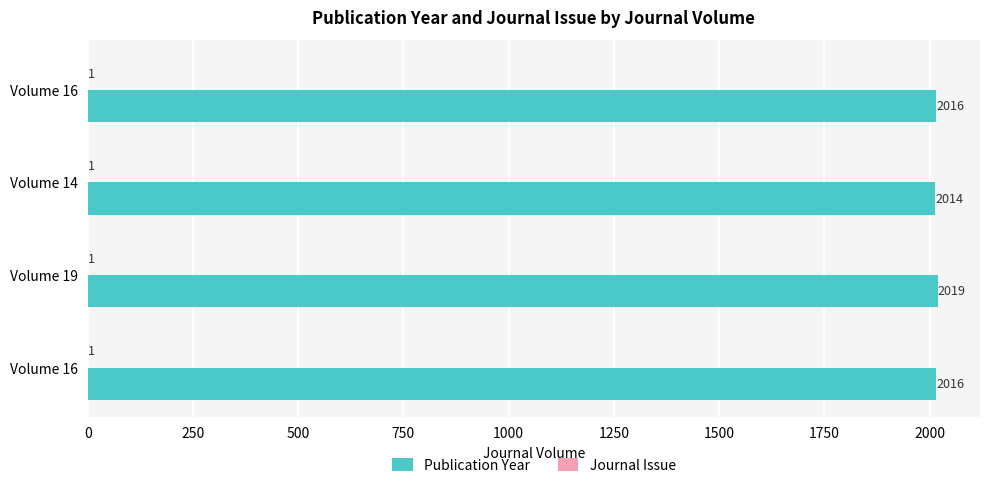

How many data points does each series have?

4